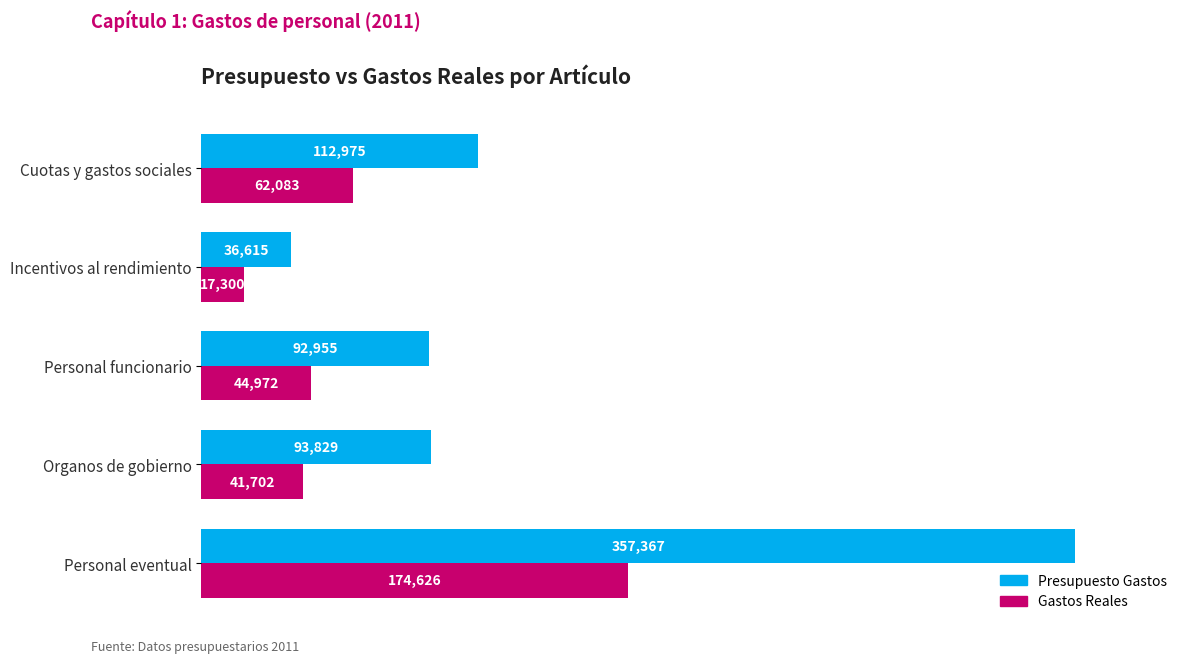

Which category has the lowest value across all series?

Incentivos al rendimiento